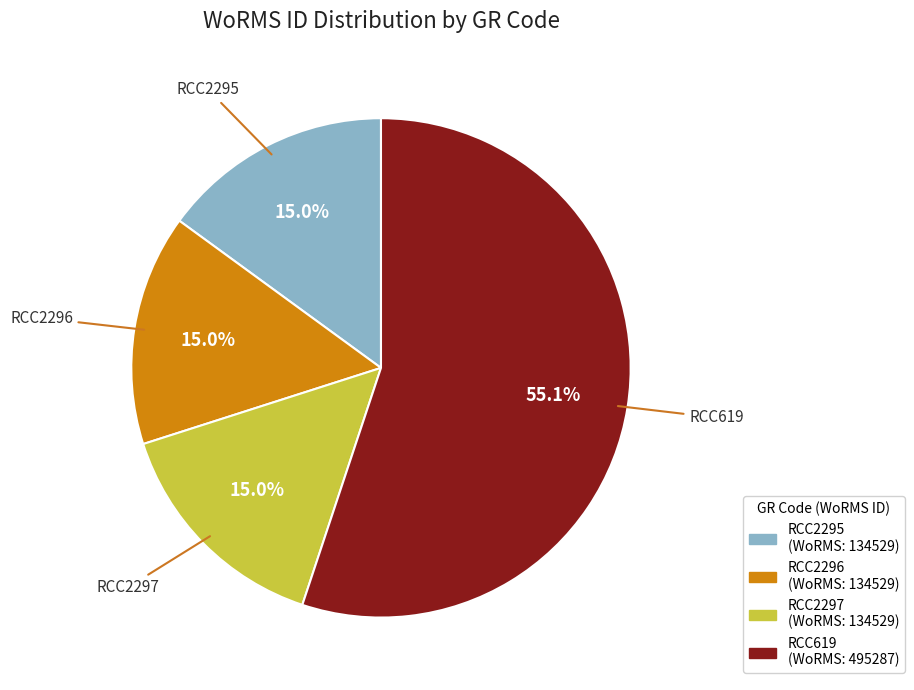

Which slice is the largest?

RCC619